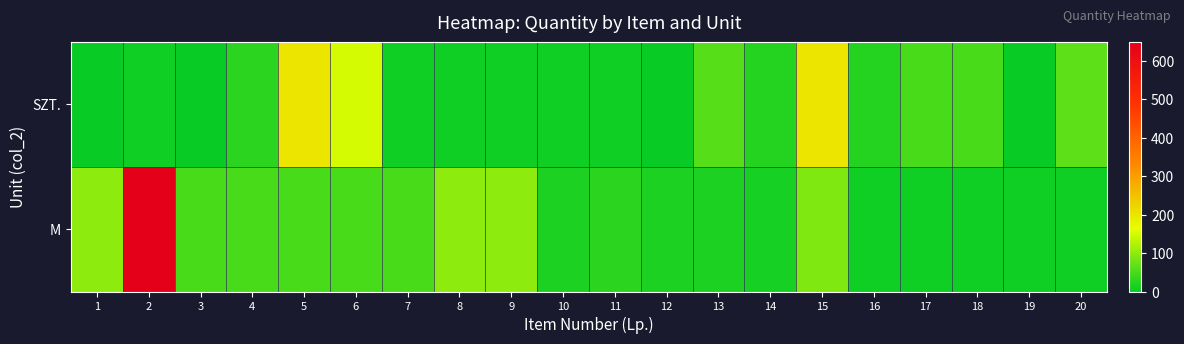

Rank the series by their maximum value, from lowest to highest.

SZT., M